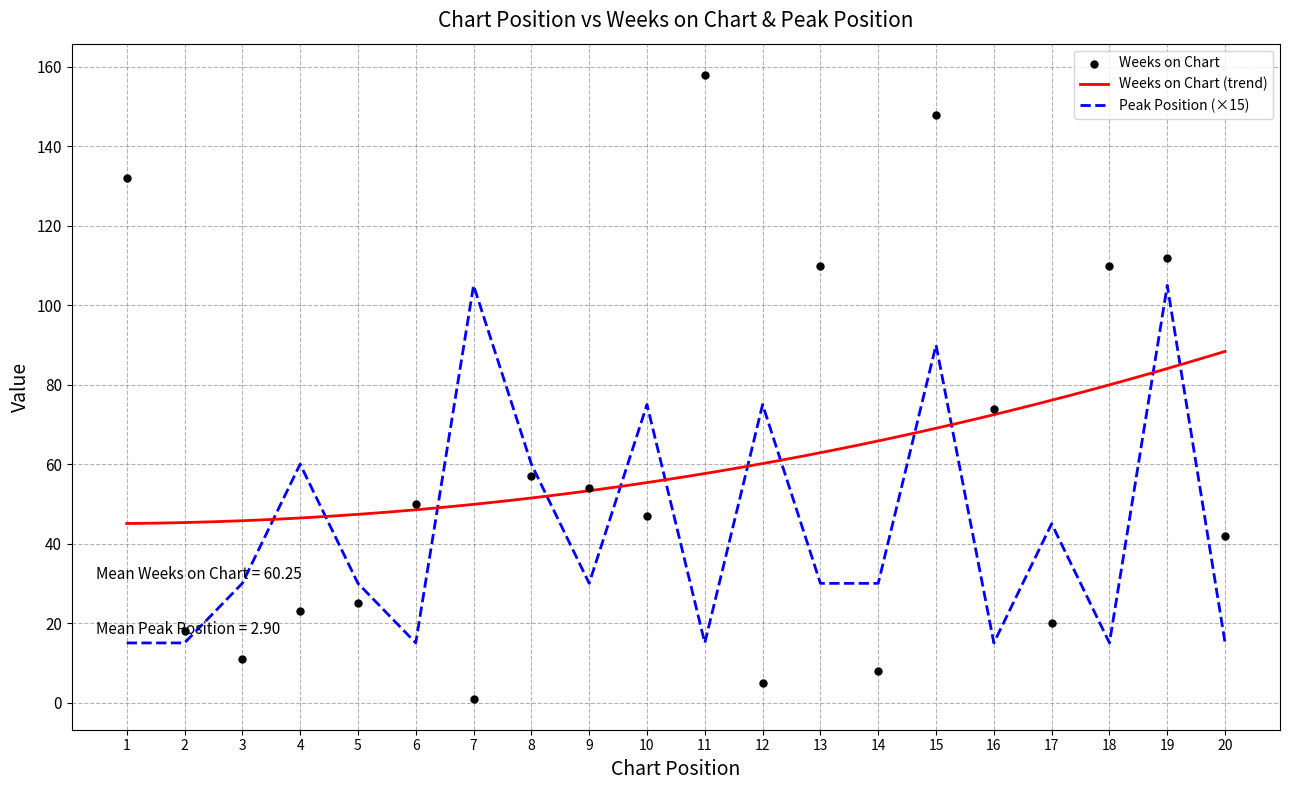

At which category is the sum across all series the highest?

15